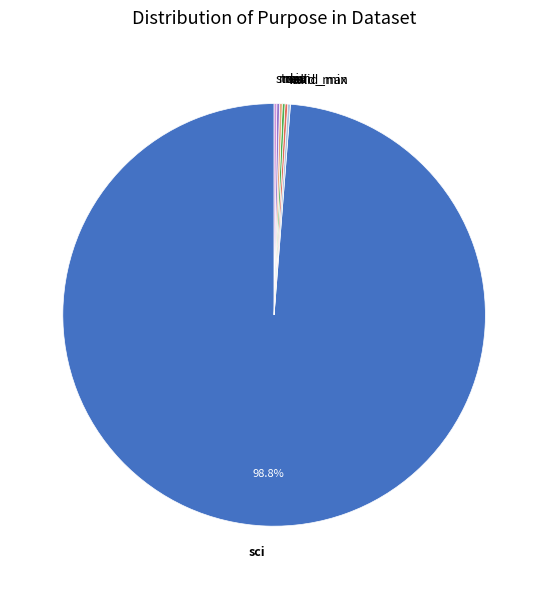

What is the majority slice?

sci